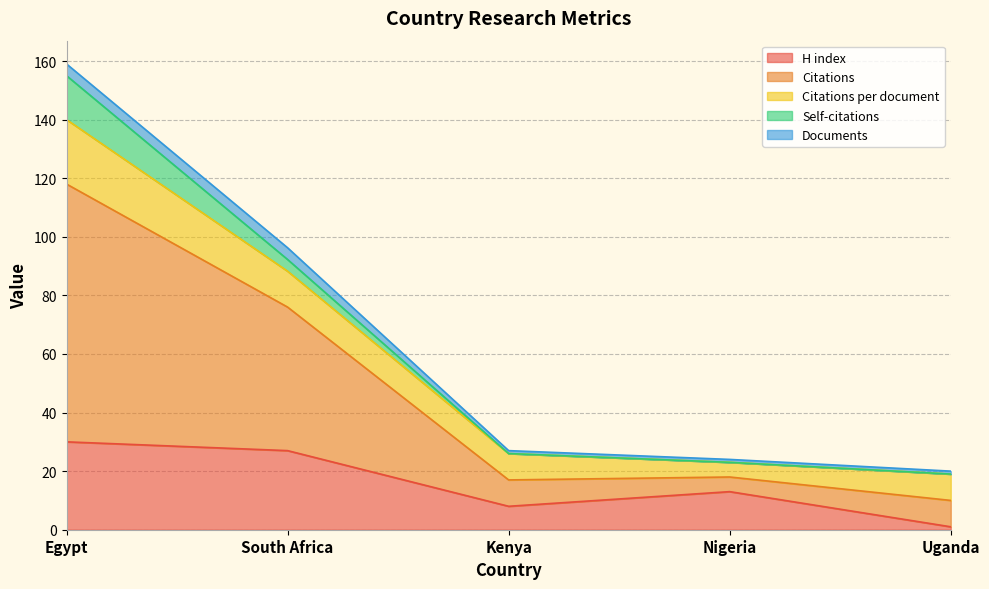

At how many categories does at least one series exceed 38?

2